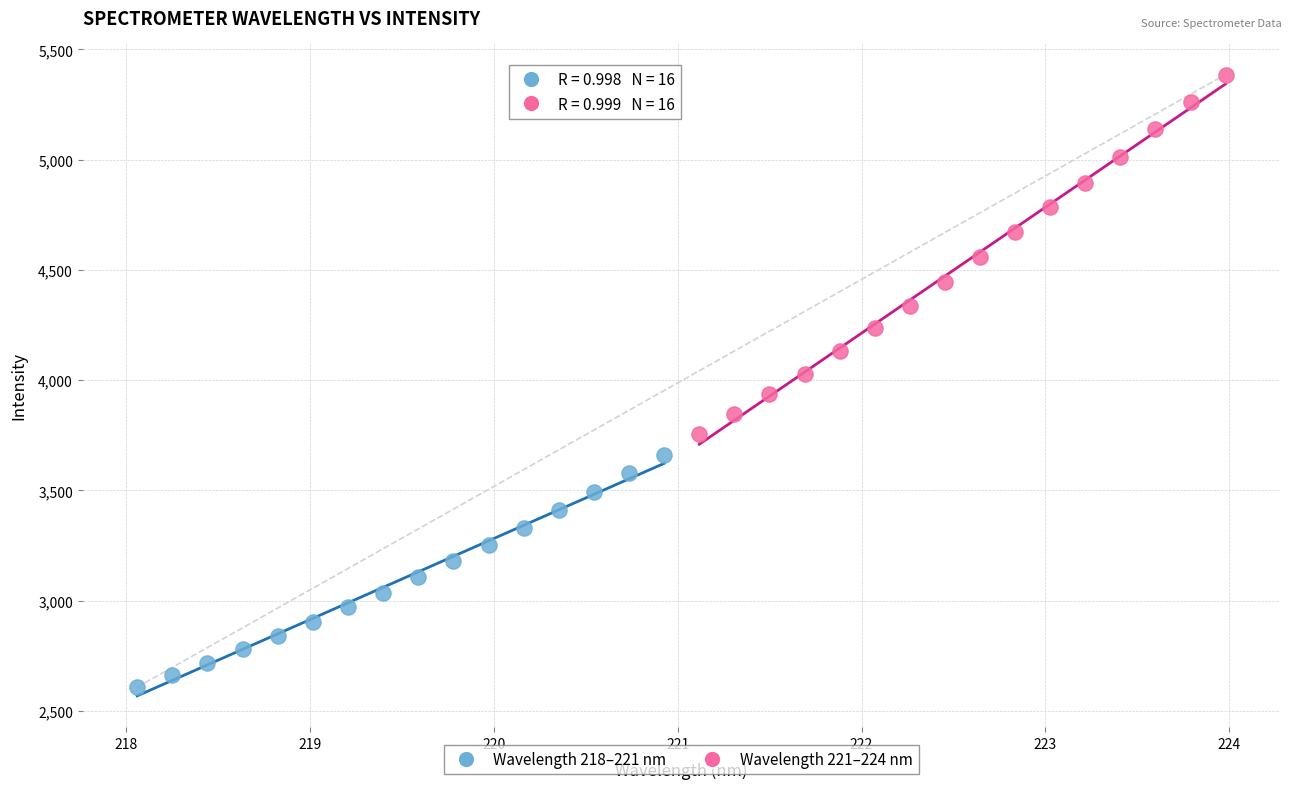

What are all the series names shown in the legend?

Wavelength 218–221 nm, Wavelength 221–224 nm